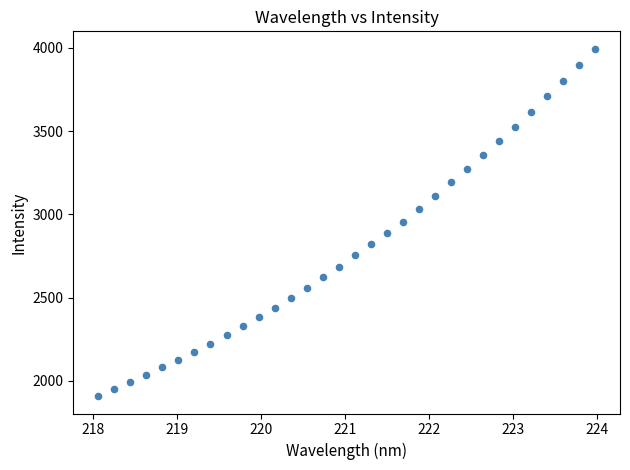

What is the range of Y values (max minus min)?

2086.8